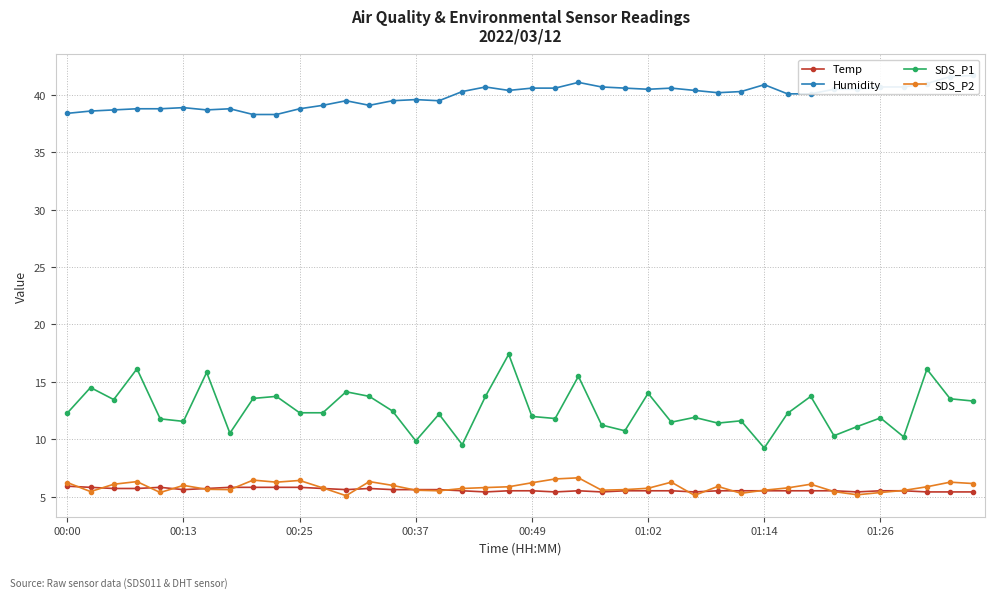

What is the sum of all SDS_P2 values?

232.9